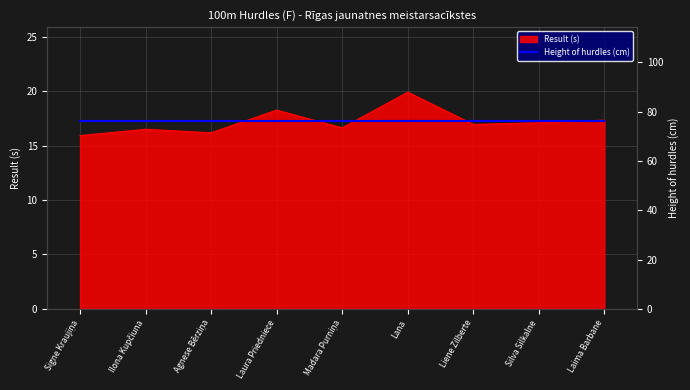

What is the difference between the maximum and minimum values?

4.0